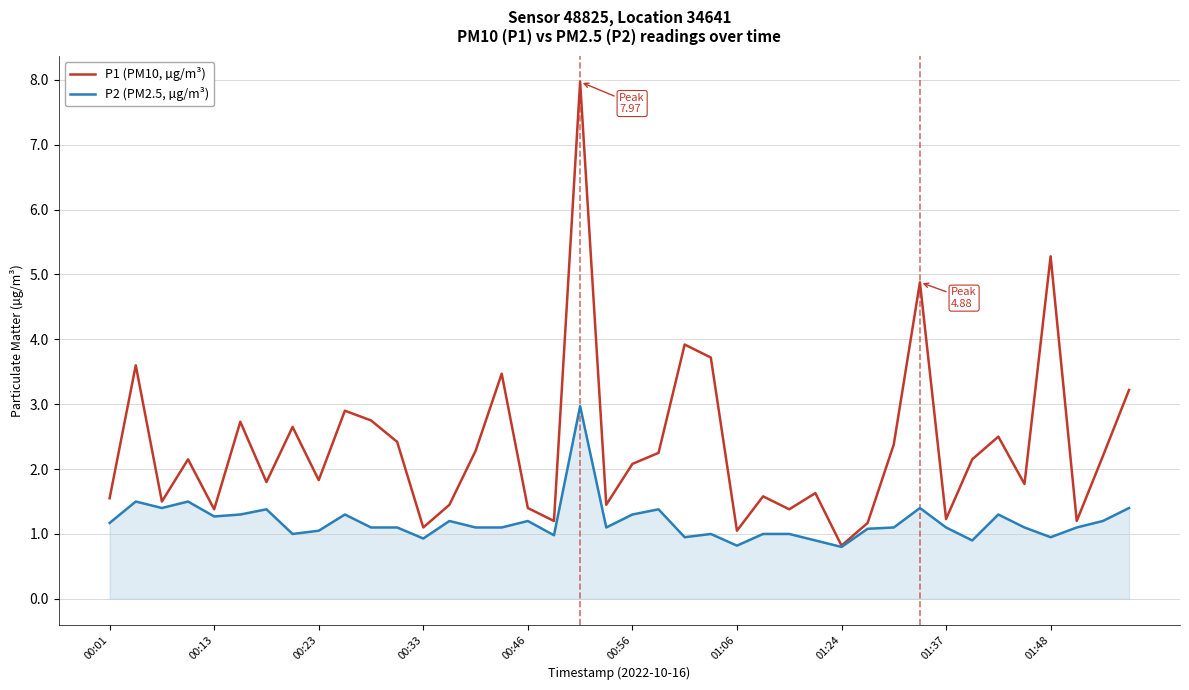

Does the chart have visible grid lines?

Yes